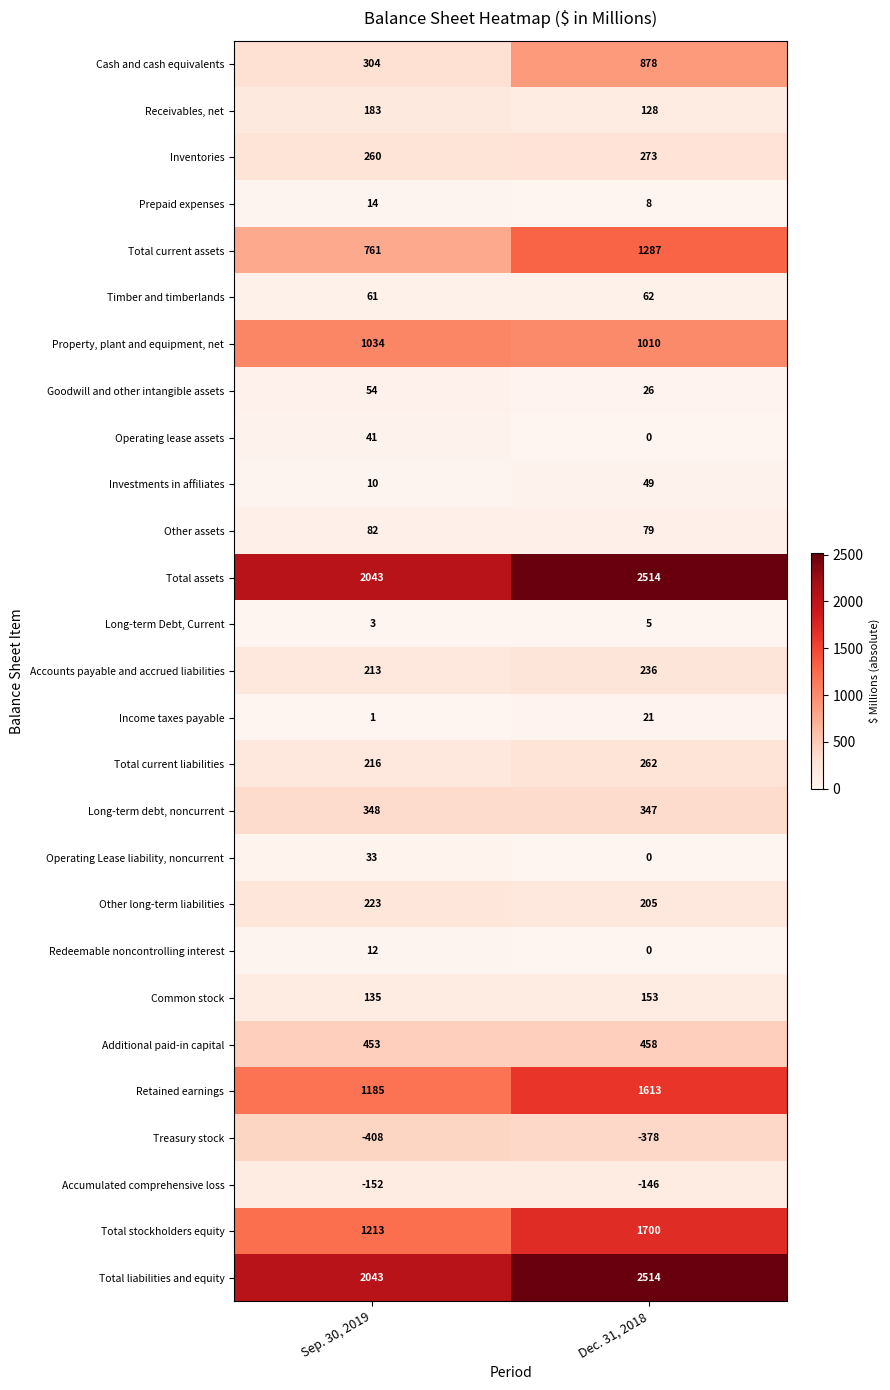

Where is Total stockholders equity nearest to the value 1456?

Sep. 30, 2019